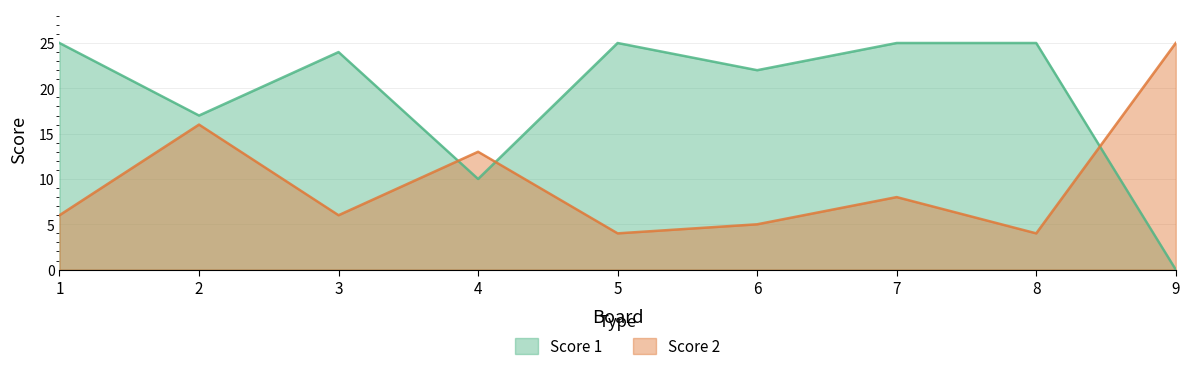

What is the difference between the maximum and second lowest values in the Score 2 series?

21